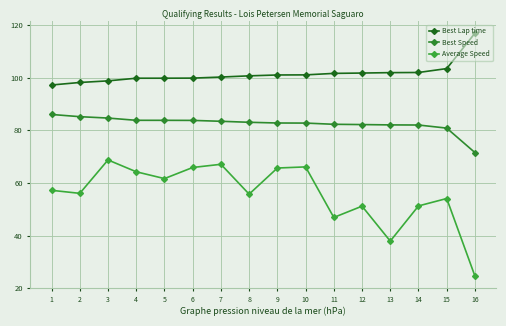

True or false: Best Speed has a value of 71.5 at 16.

True